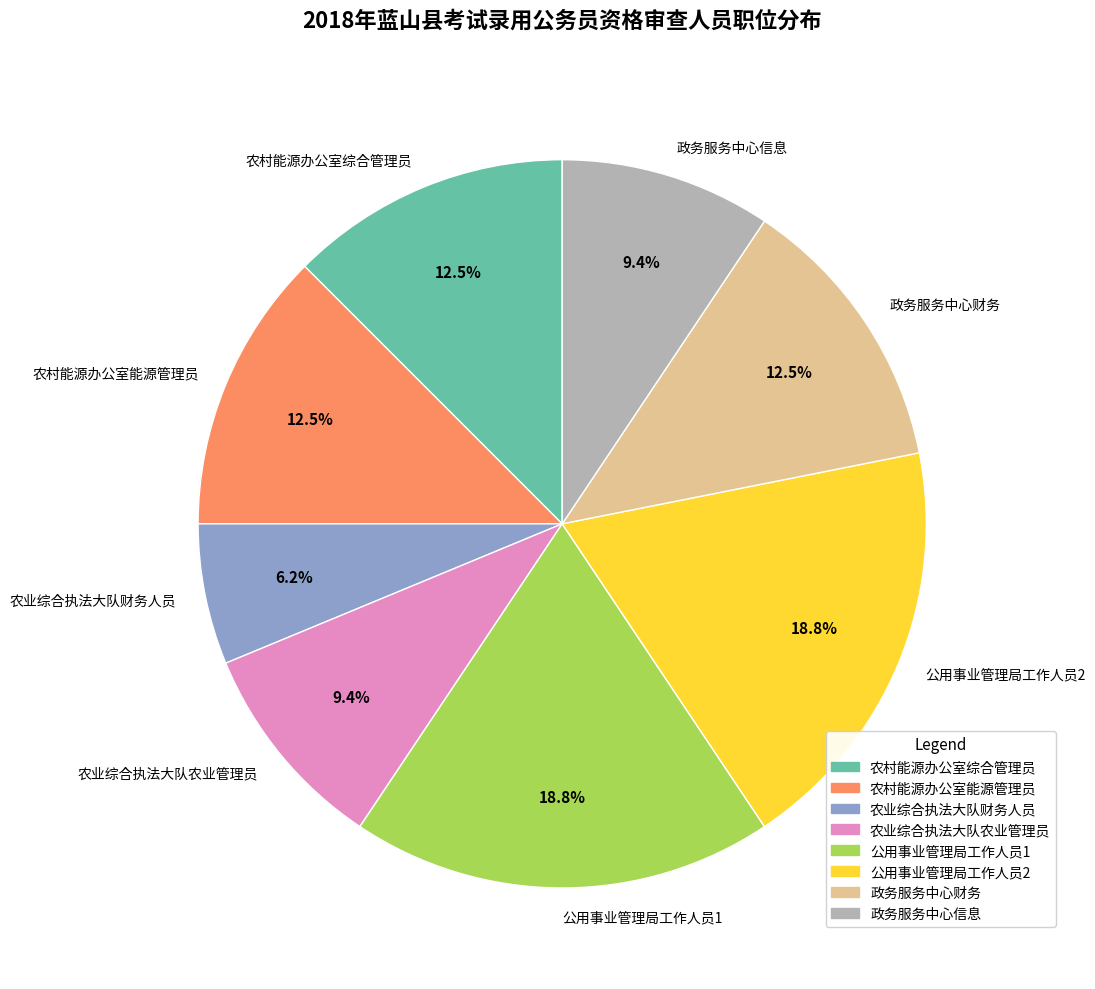

How many segments does this pie chart have?

8